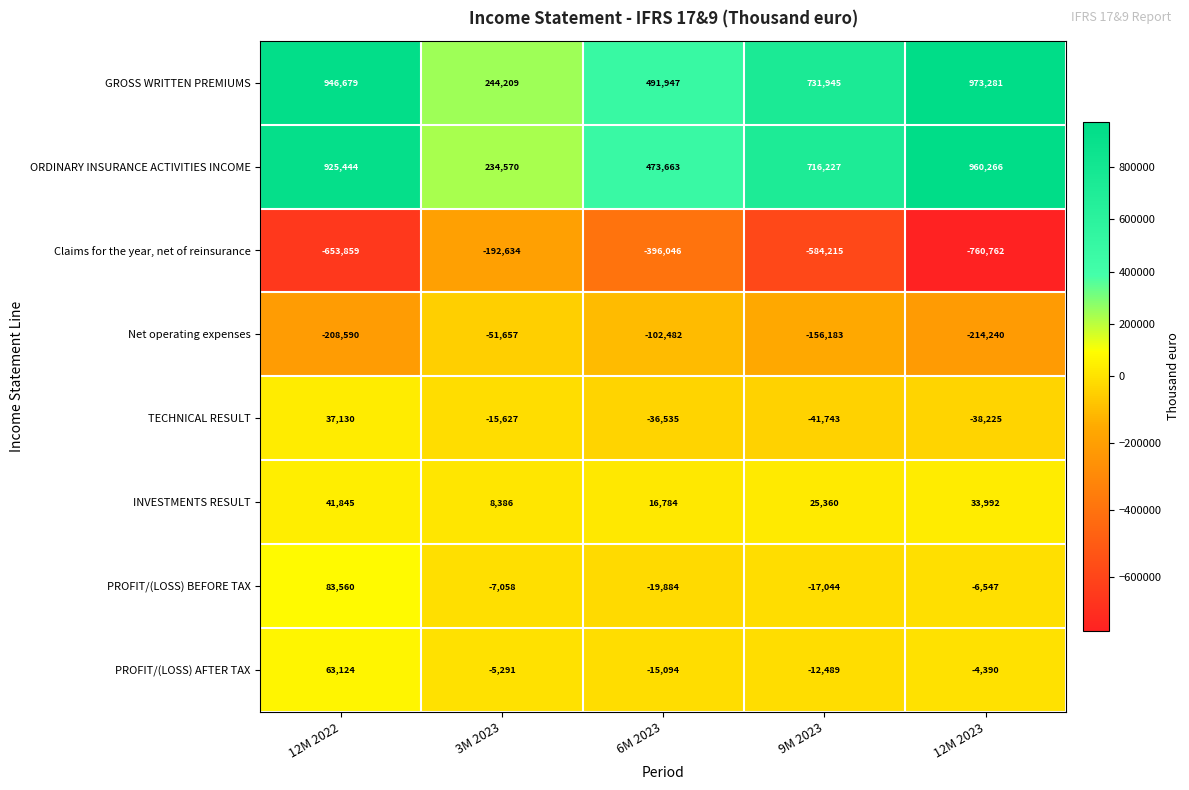

True or false: Net operating expenses has a value of -271351 at 9M 2023.

False